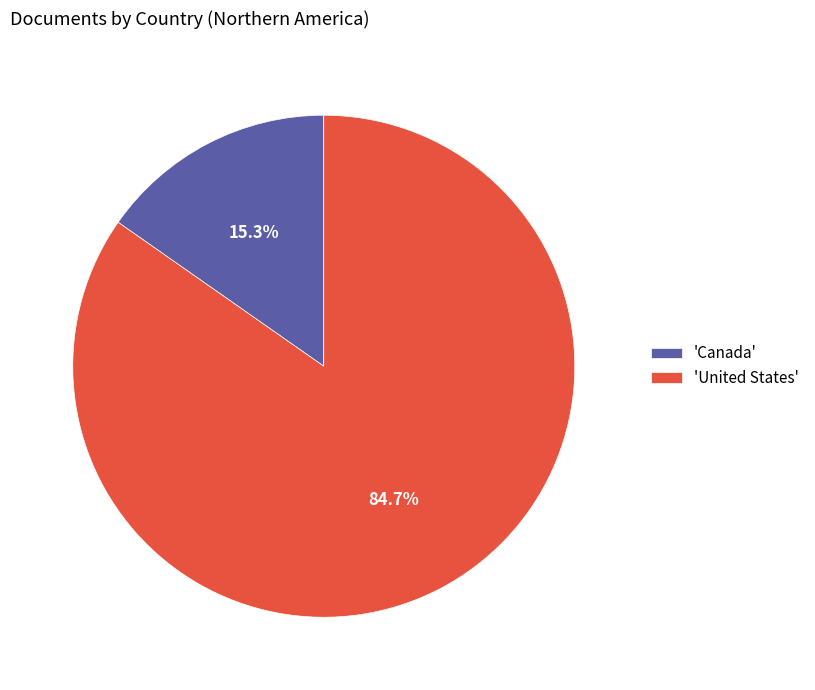

How many slices are in this pie chart?

2